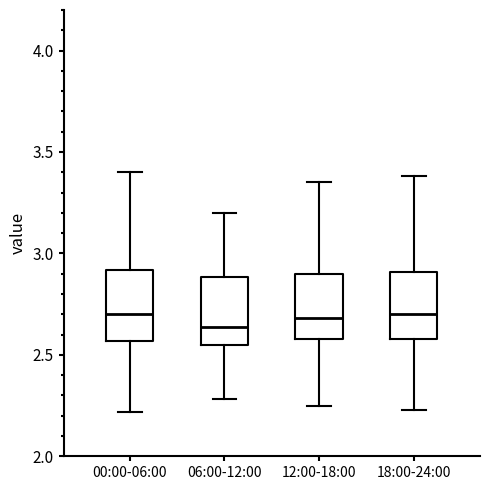

Reading left to right, read every box against the y-axis: the position of its median line, the range the box covers, and the ends of its whiskers. The values are not printed on the chart, so give them approximately, as read against the axis.

00:00-06:00: median 2.70, box 2.55 to 2.90, whiskers 2.20 to 3.40
06:00-12:00: median 2.65, box 2.55 to 2.90, whiskers 2.30 to 3.20
12:00-18:00: median 2.70, box 2.60 to 2.90, whiskers 2.25 to 3.35
18:00-24:00: median 2.70, box 2.60 to 2.90, whiskers 2.25 to 3.40